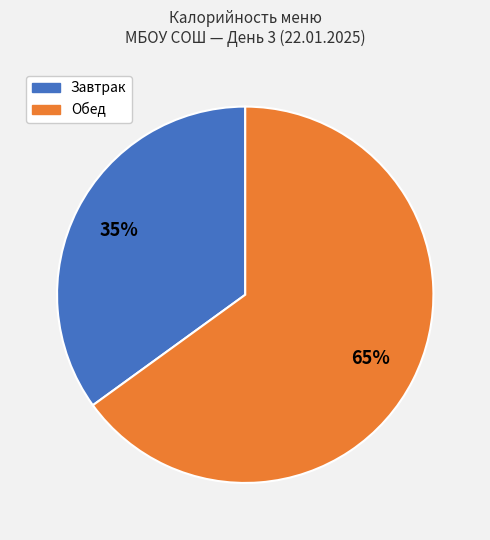

How many segments does this pie chart have?

2